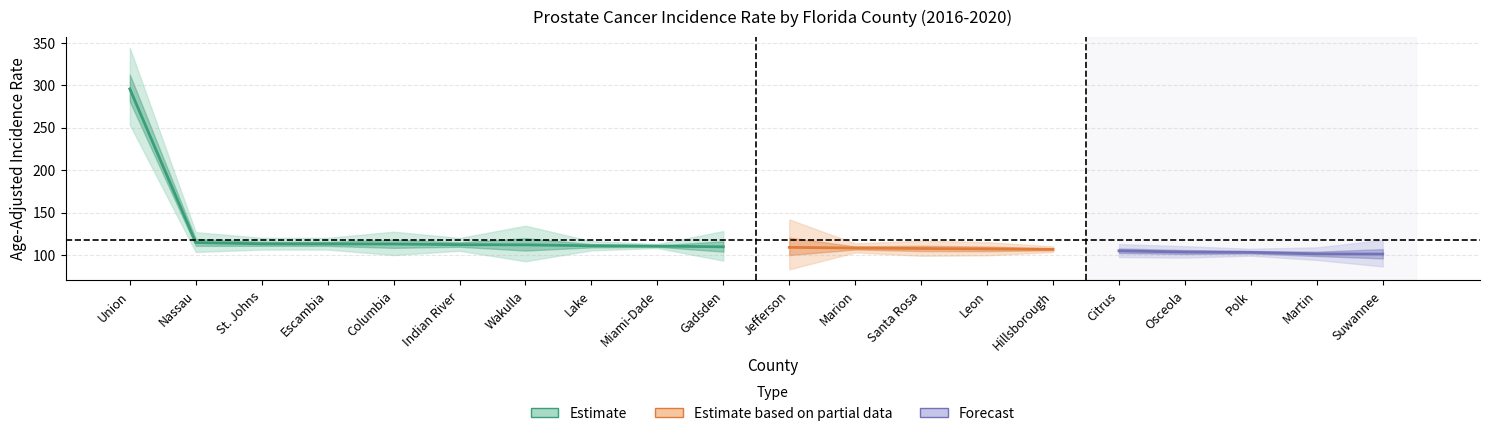

True or false: upper_ci and rate cross at least once.

False